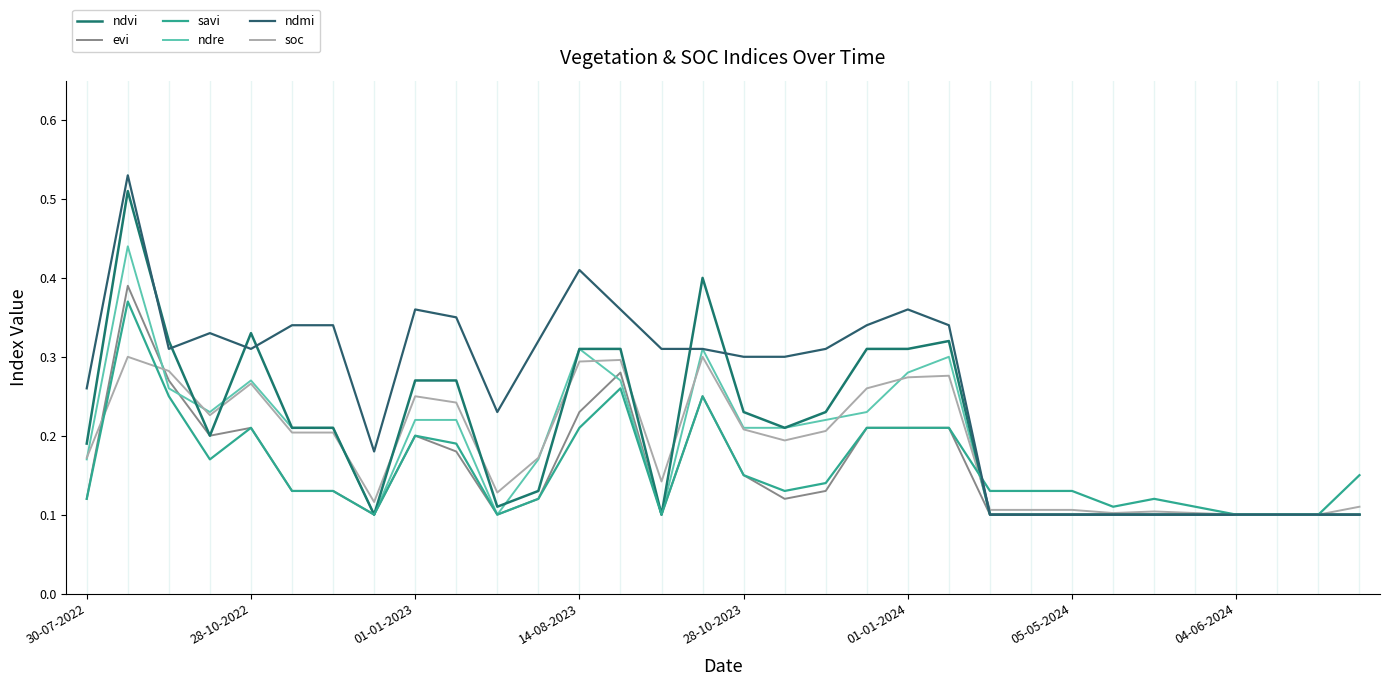

Does the chart display data point markers on the line(s)?

No